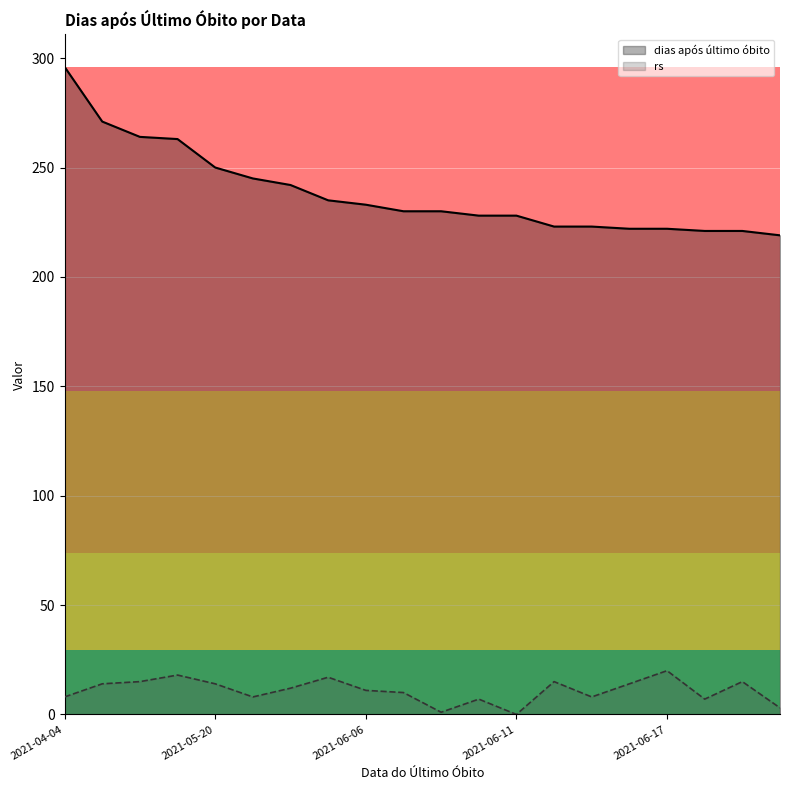

What are all the series names shown in the legend?

dias após último óbito, rs